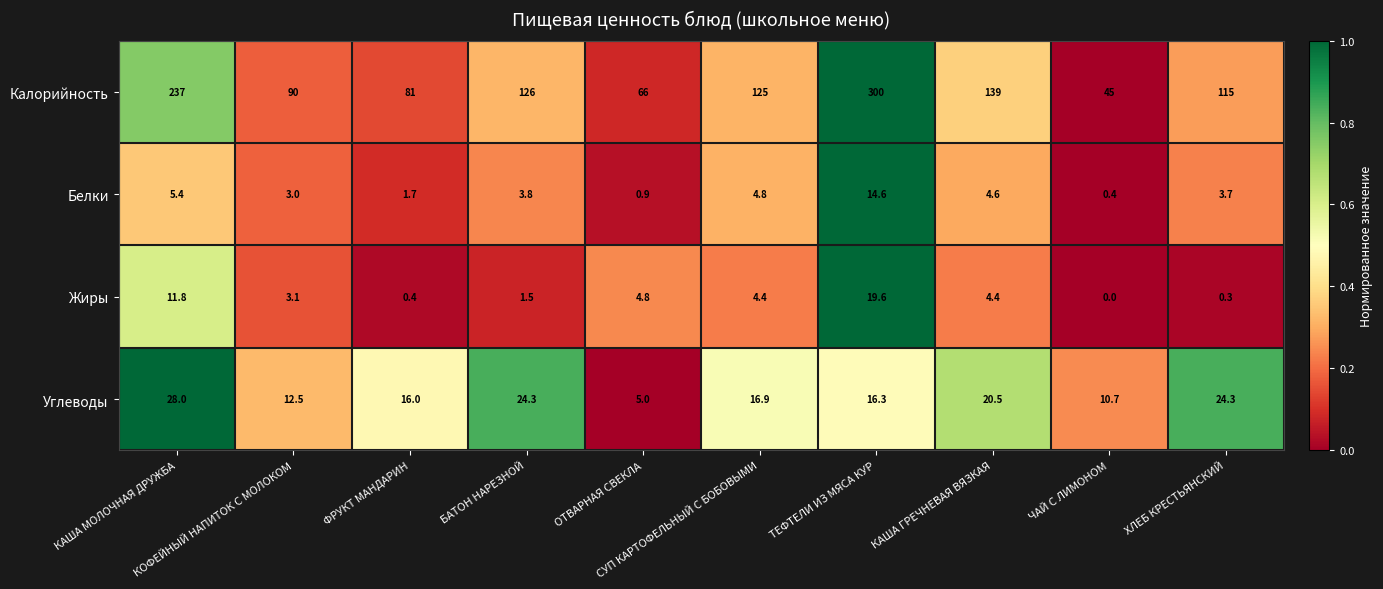

Which series has the widest spread of values?

Калорийность